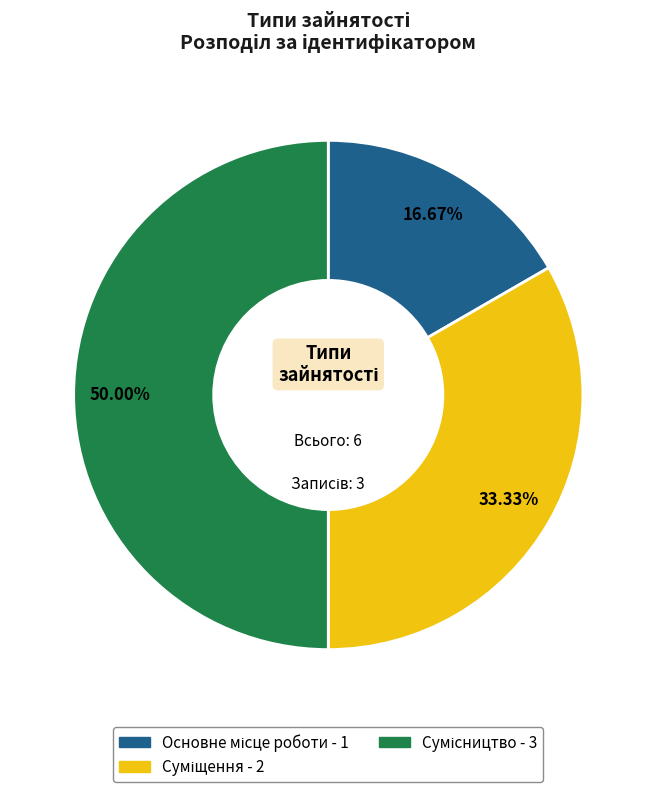

Which category has the biggest portion of the pie?

Сумісництво